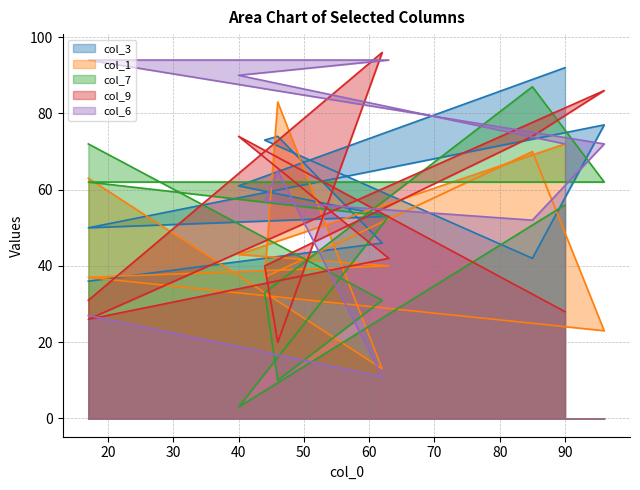

Which series has the largest range (max minus min)?

col_7